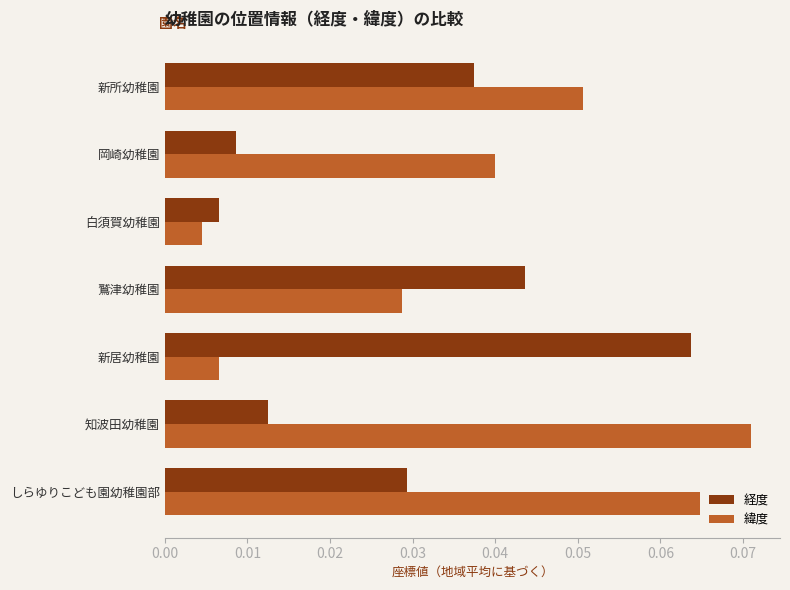

At which label is 緯度 closest to 0?

白須賀幼稚園